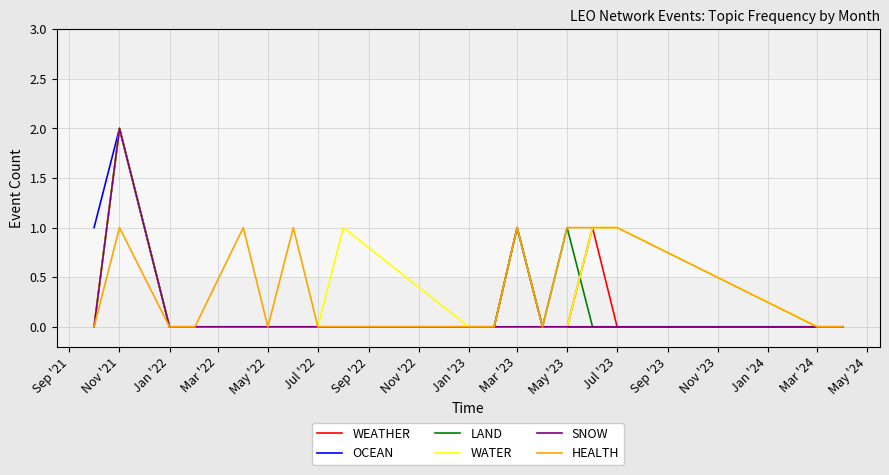

Does the chart display data point markers on the line(s)?

No